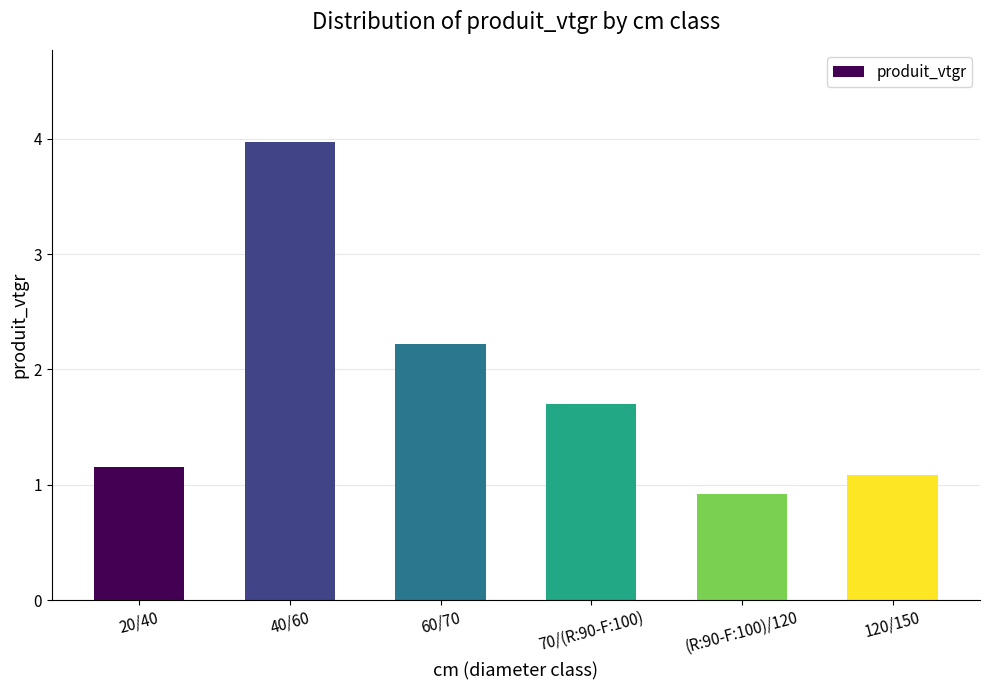

Where does the data first go above 1?

20/40